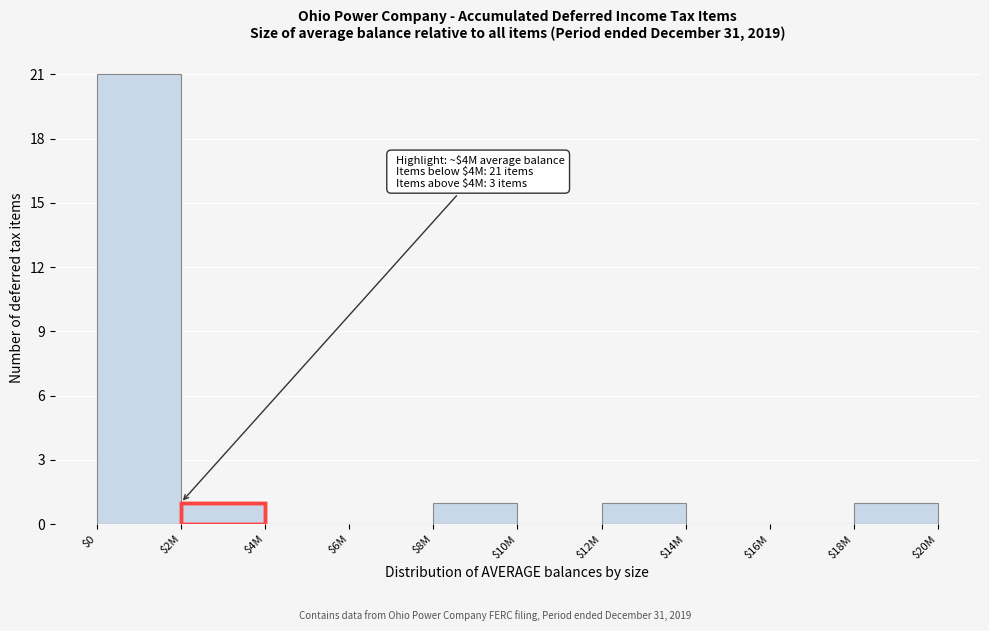

What is the greatest value displayed?

21